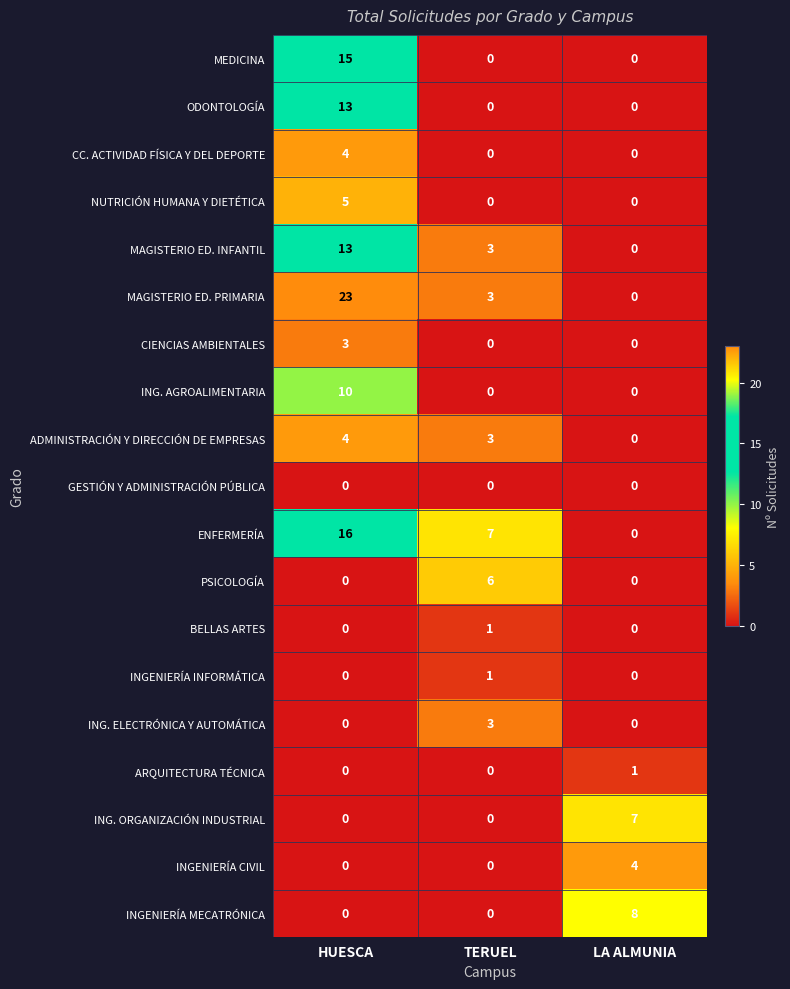

Between HUESCA and LA ALMUNIA, which series saw the biggest shift?

MAGISTERIO ED. PRIMARIA